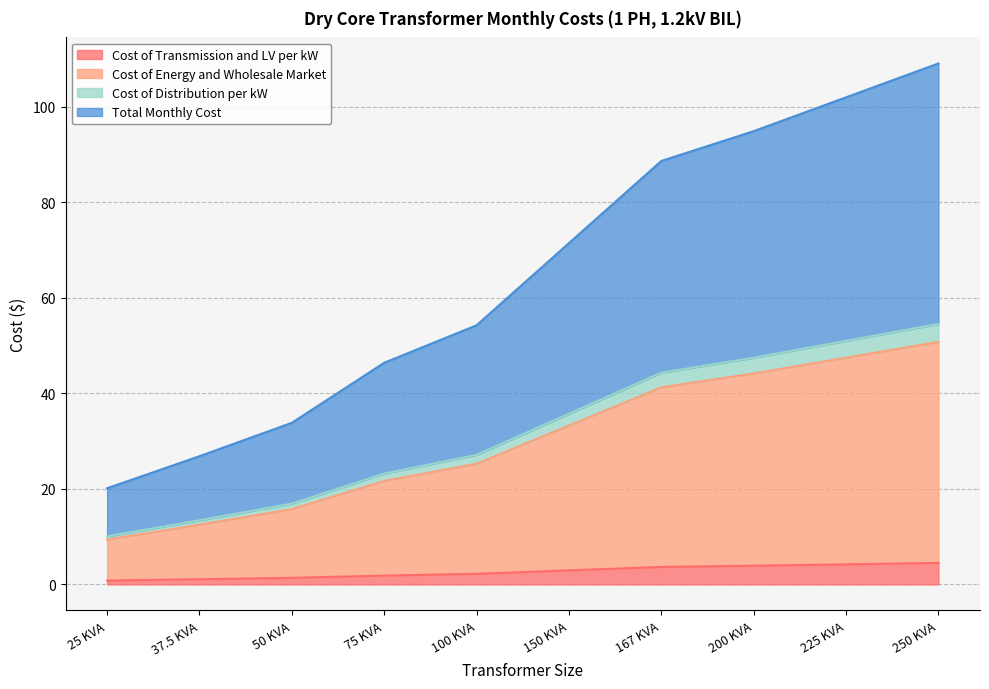

What is the label of the 6th point from the left?

150 KVA